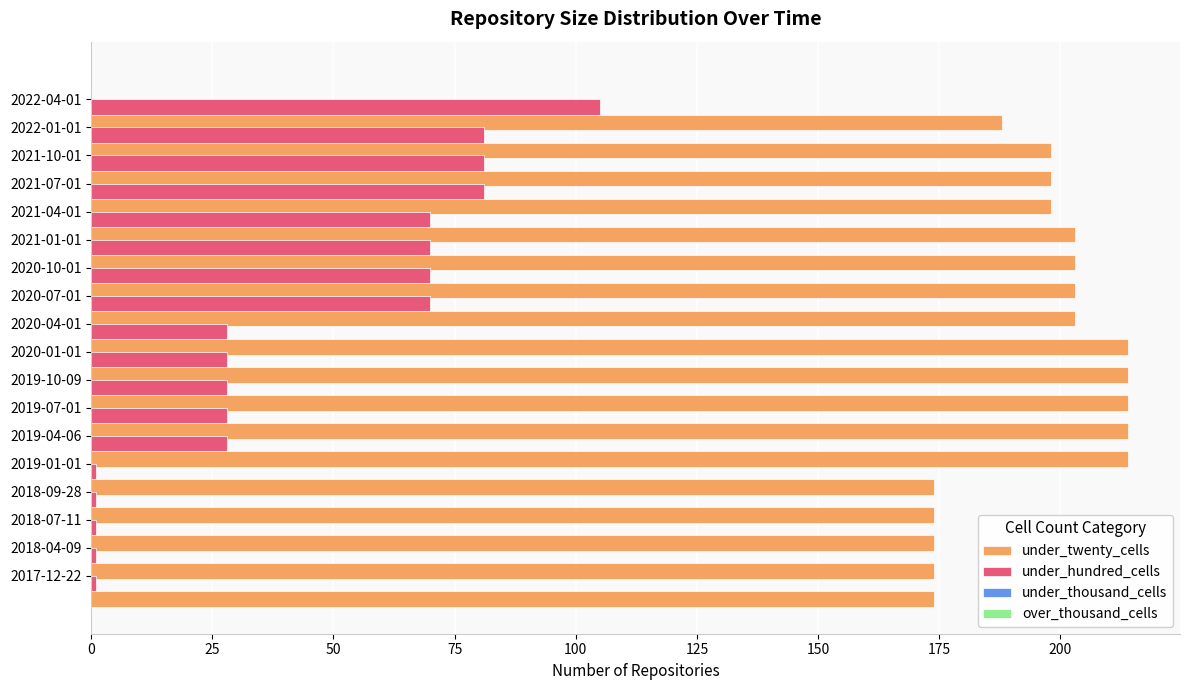

Which series has the largest total across all categories?

under_twenty_cells